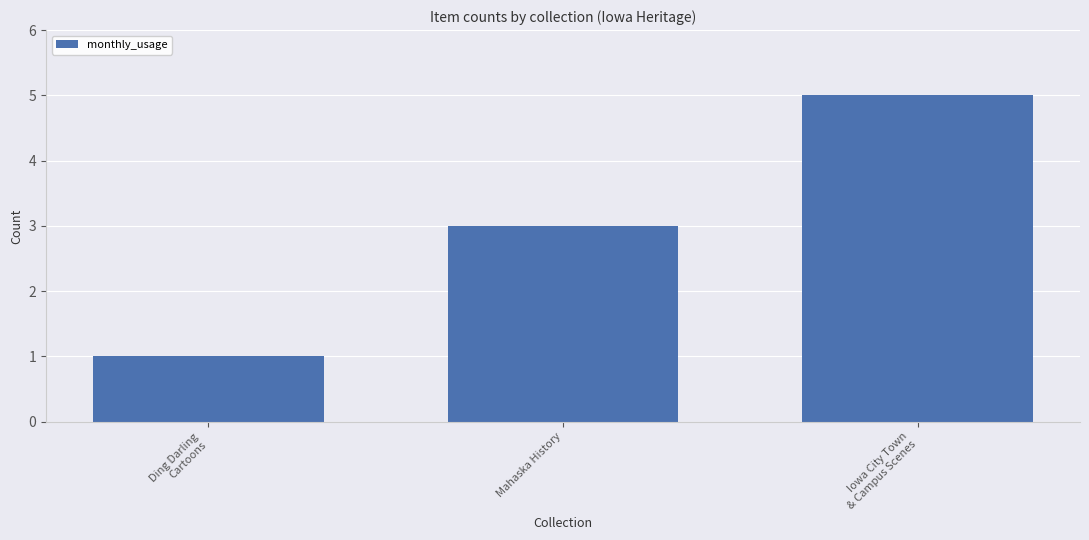

Between Mahaska History and Ding Darling
Cartoons, which is larger?

Mahaska History